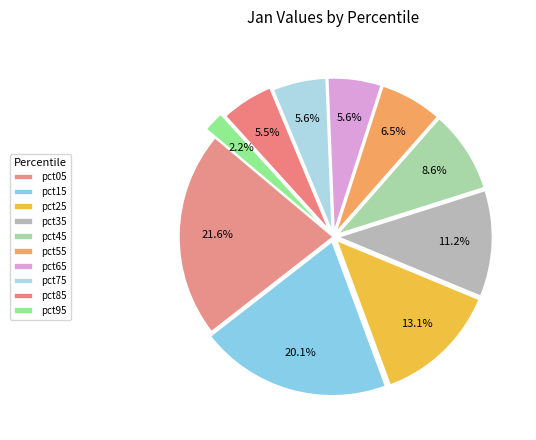

To the nearest percent, what portion does pct95 represent?

2%